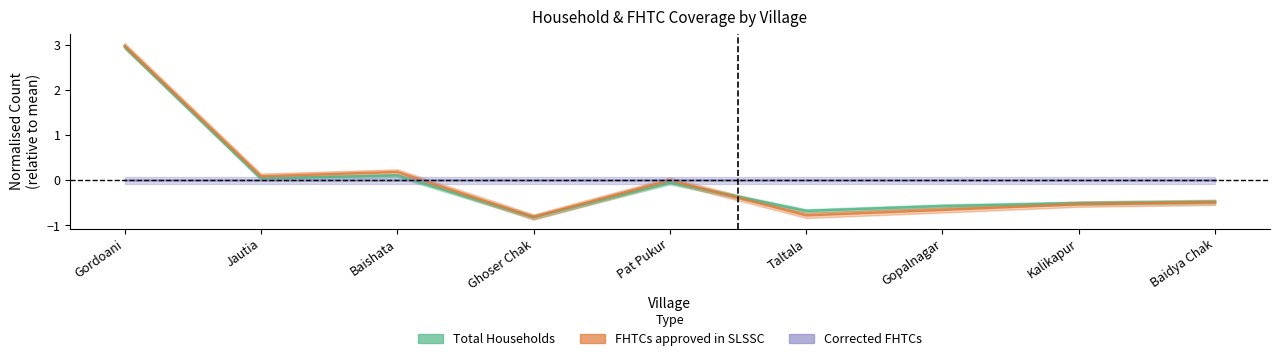

How many negative values does the FHTCs approved in SLSSC series have?

5